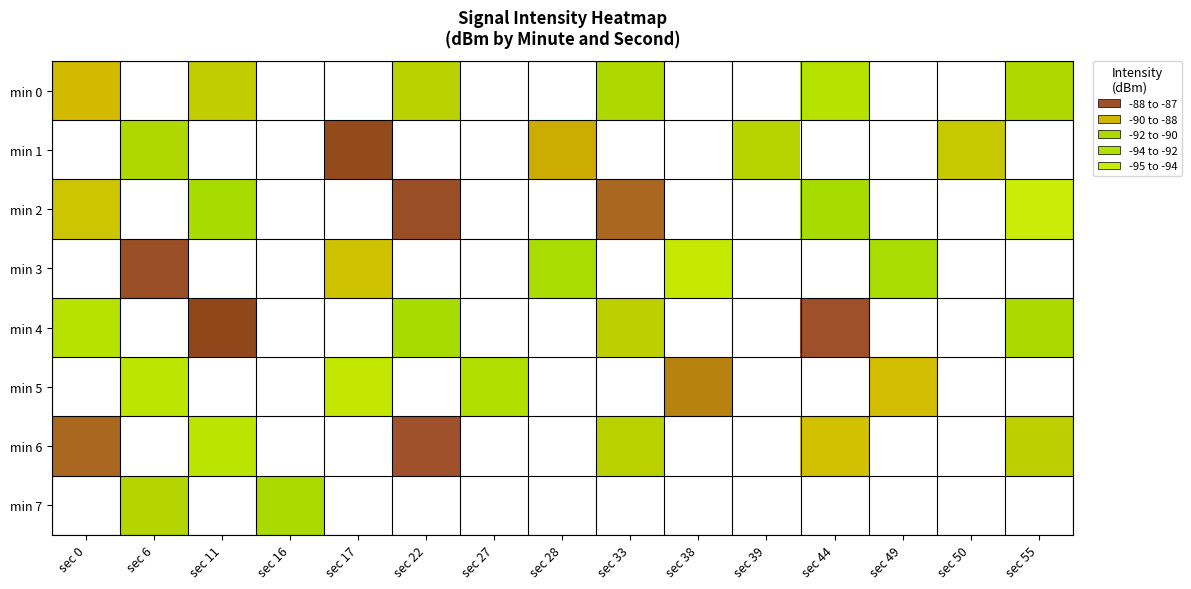

Which series has the largest range (max minus min)?

min 2